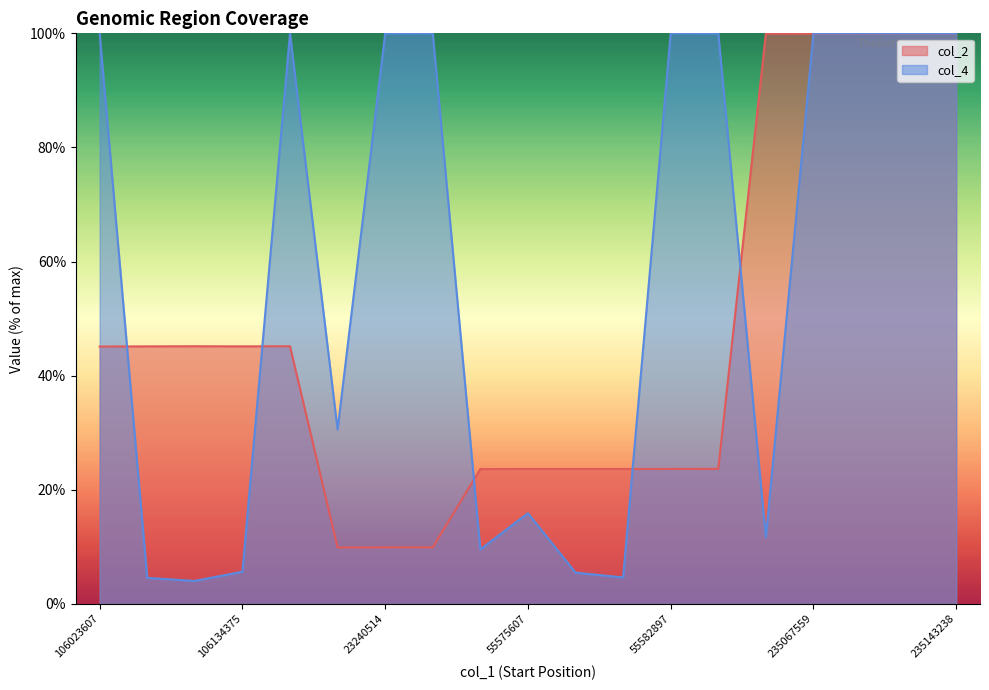

List the series in order of their overall mean, highest first.

col_4, col_2